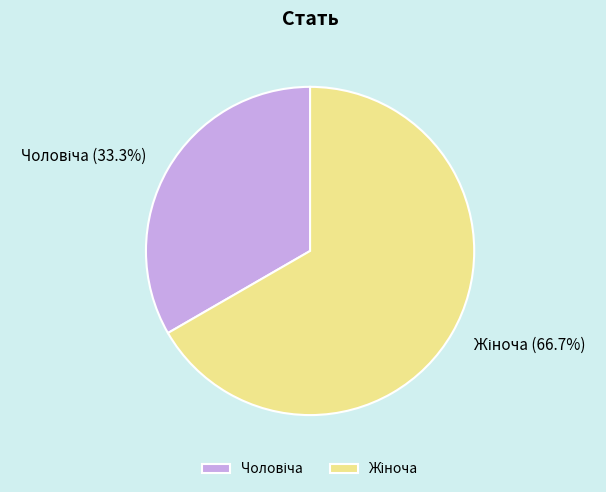

How many slices are in this pie chart?

2